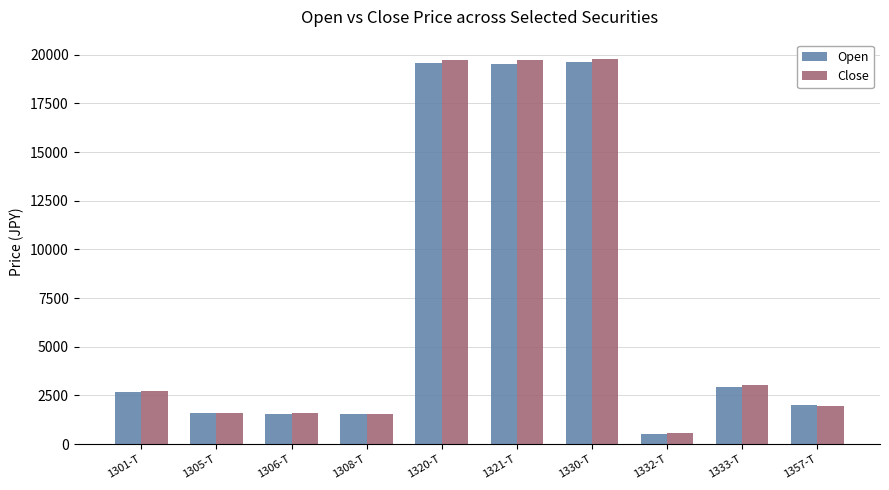

What is the smallest value displayed?

525